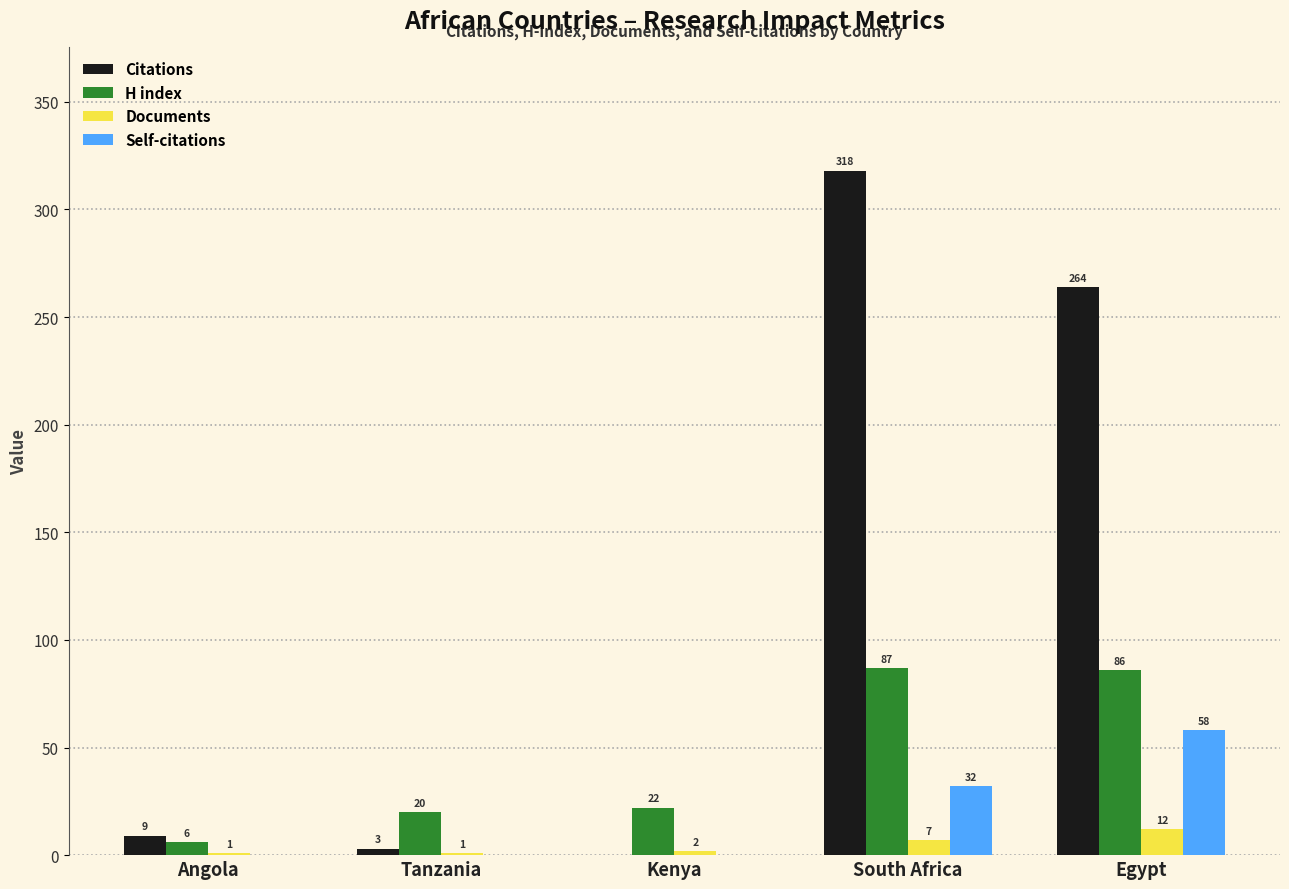

How many data points does each series have?

5